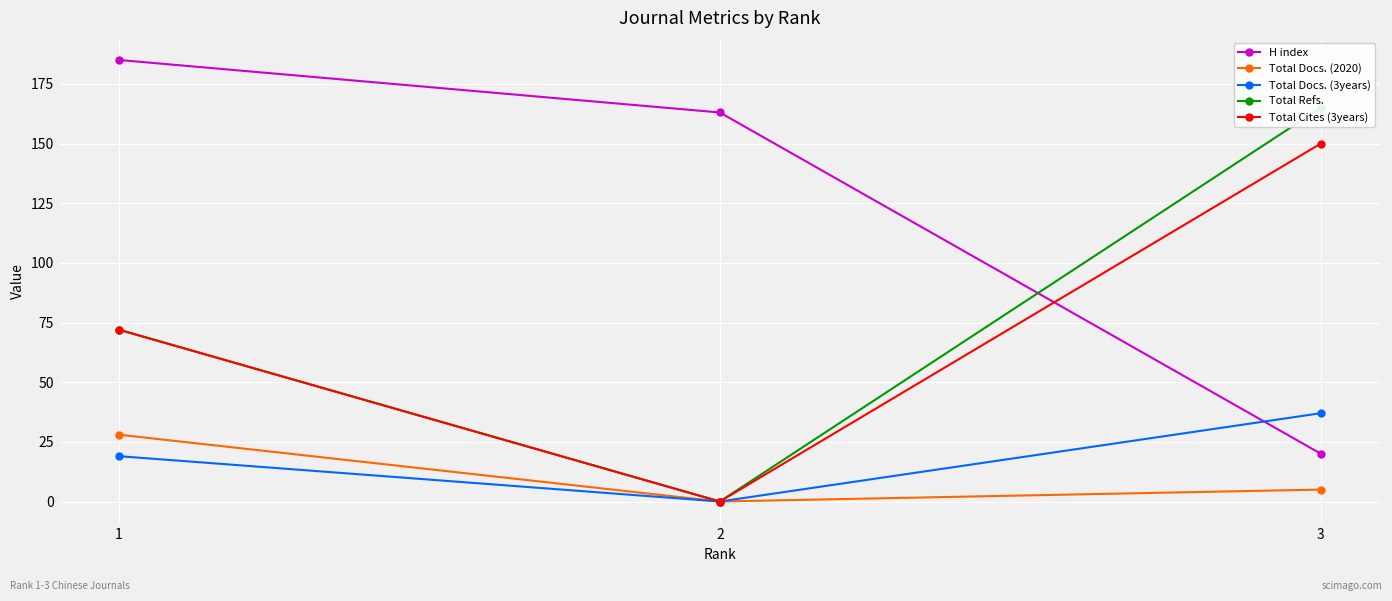

Is the value of Total Refs. at 3 greater than the value of H index at 1?

No